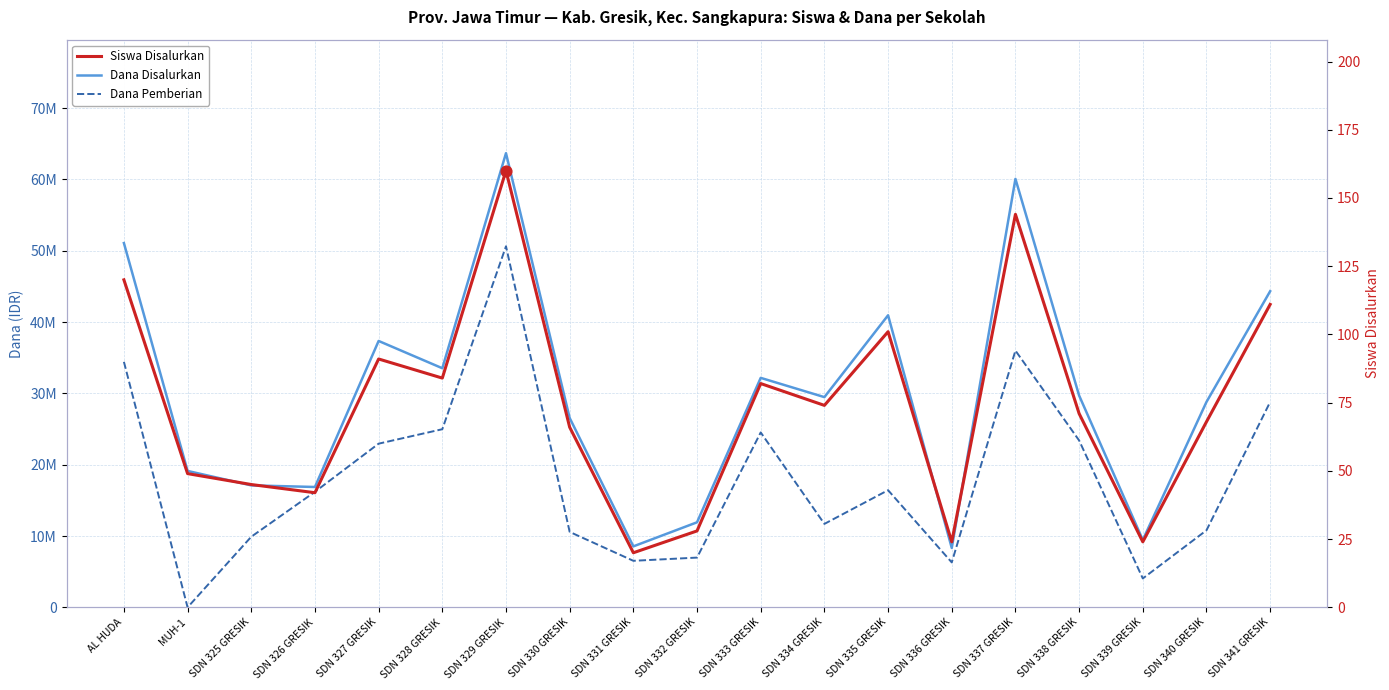

Is the value of Dana Pemberian at MUH-1 greater than the value of Dana Disalurkan at SDN 331 GRESIK?

No